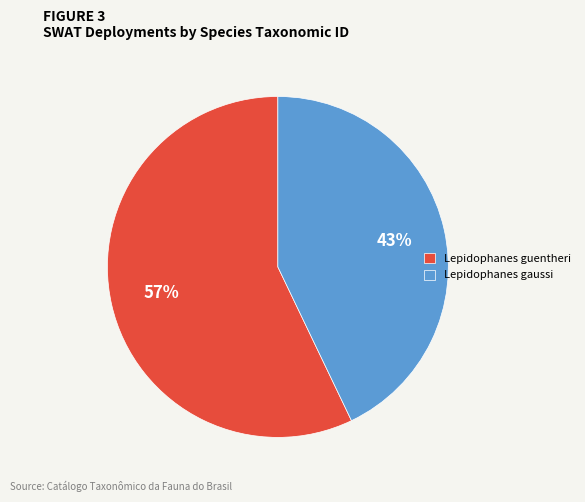

To the nearest percent, what is the difference between the Lepidophanes guentheri and Lepidophanes gaussi slice percentages?

14%